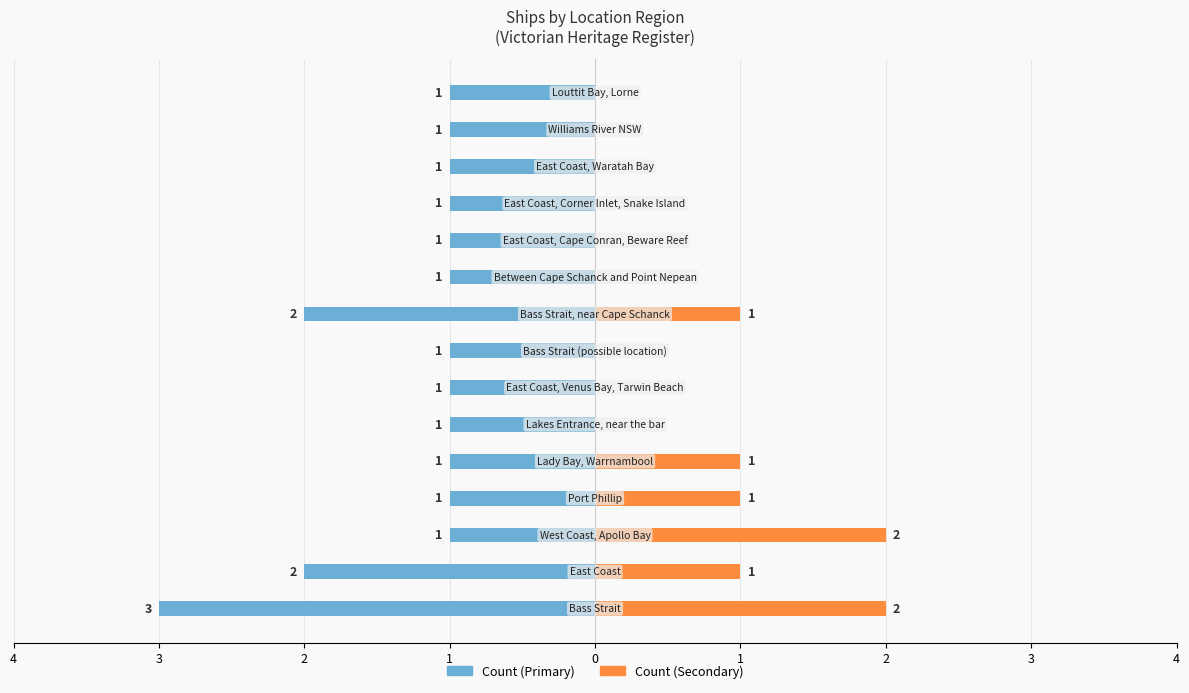

True or false: Count (Primary) has a value of -1 at 9.

True